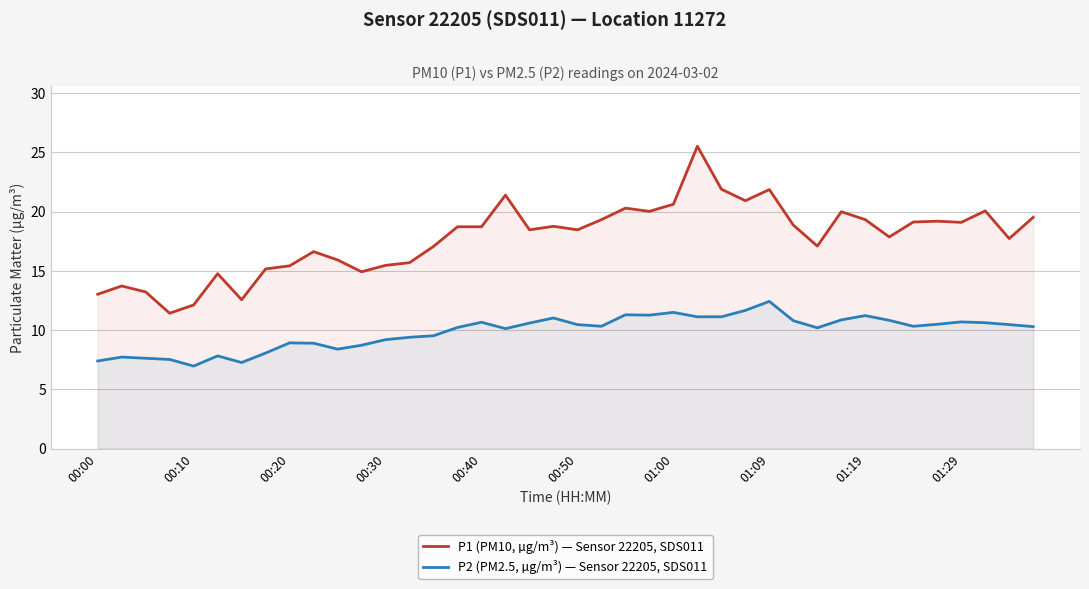

The value of P1 (PM10, µg/m³) — Sensor 22205, SDS011 at 01:29 is 32.5. True or false?

False